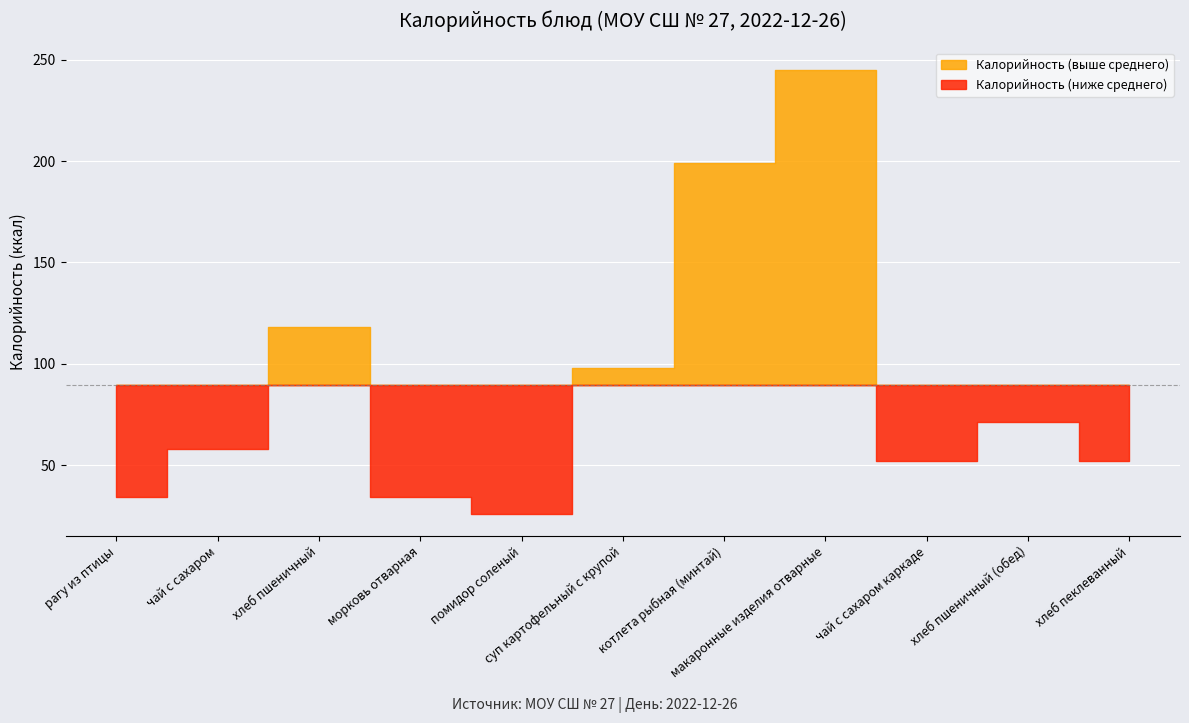

How many values are below 58?

5